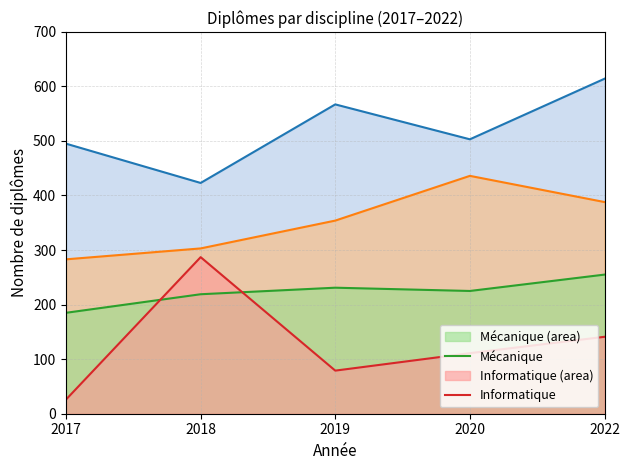

Does the chart display data point markers on the line(s)?

No